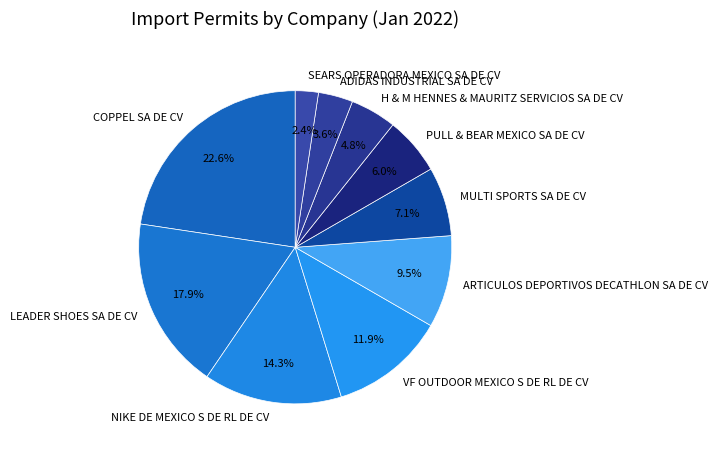

Count the number of slices in the pie.

10